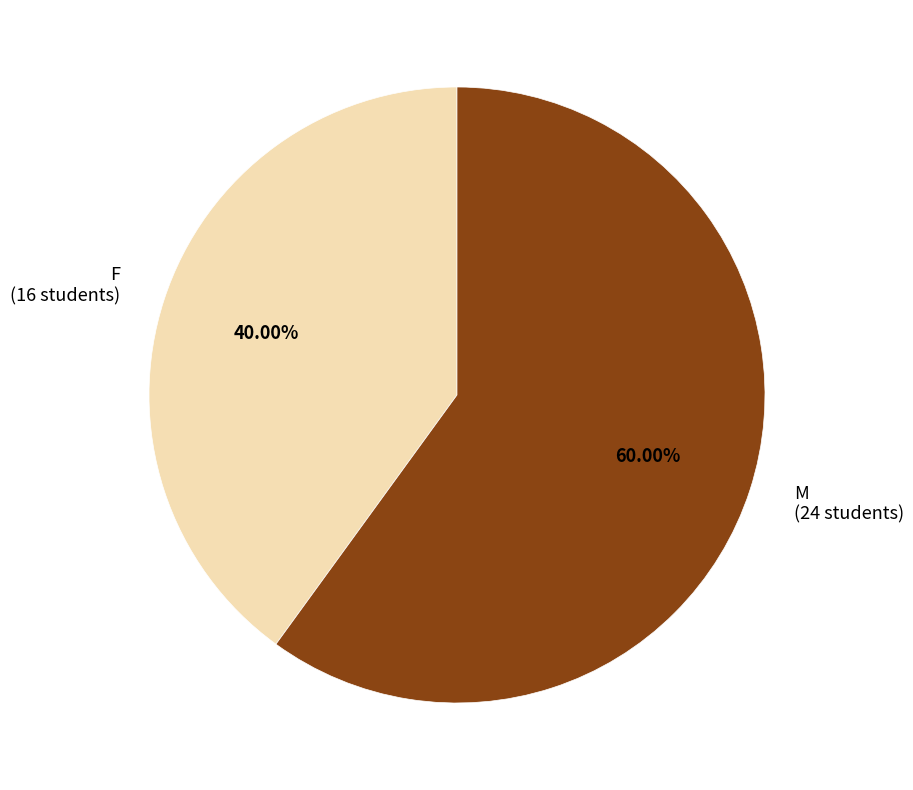

To the nearest percent, what is the combined percentage of F and M?

100%